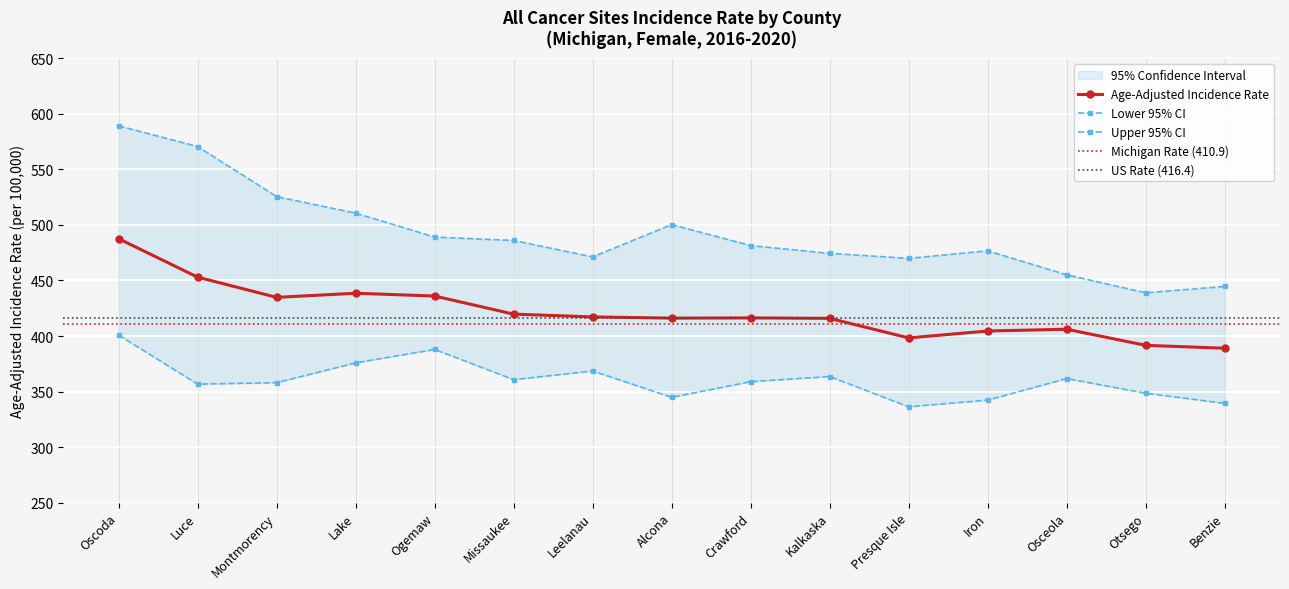

What is the minimum value shown in the chart?

336.3